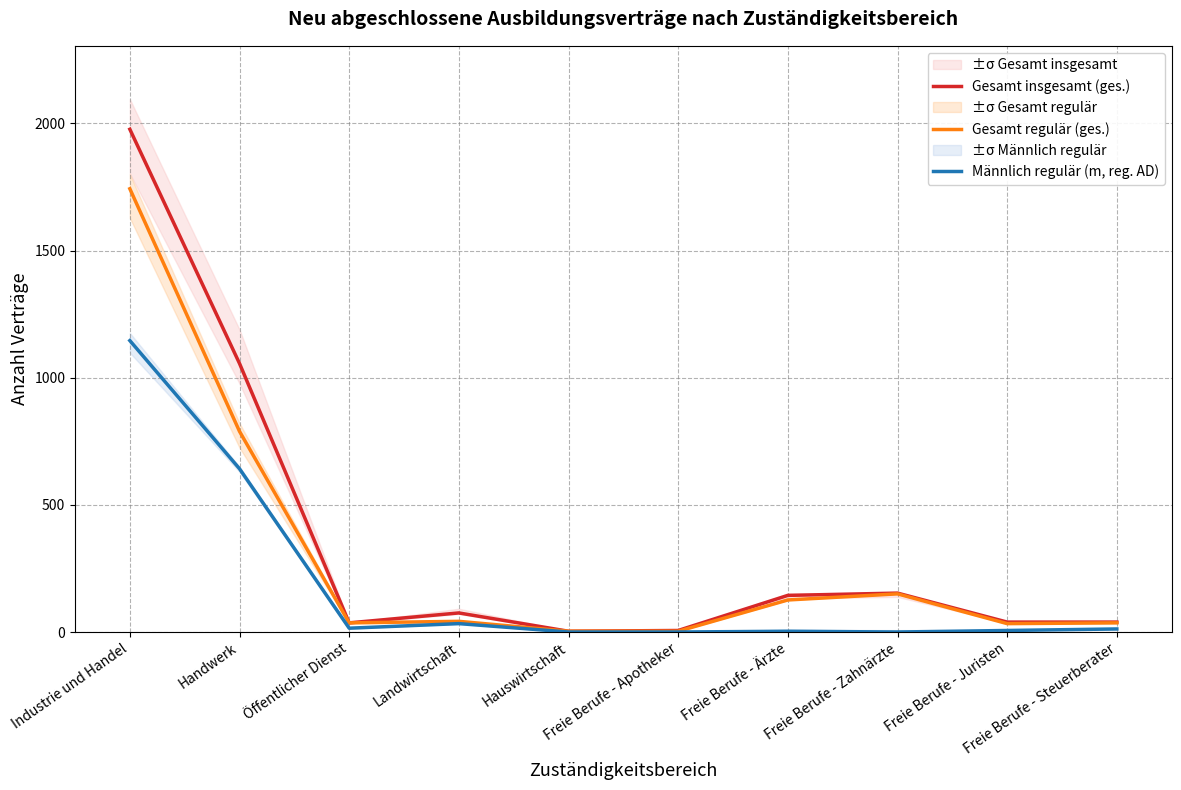

How many interior local valleys does the Männlich regulär (m, reg. AD) series have?

2